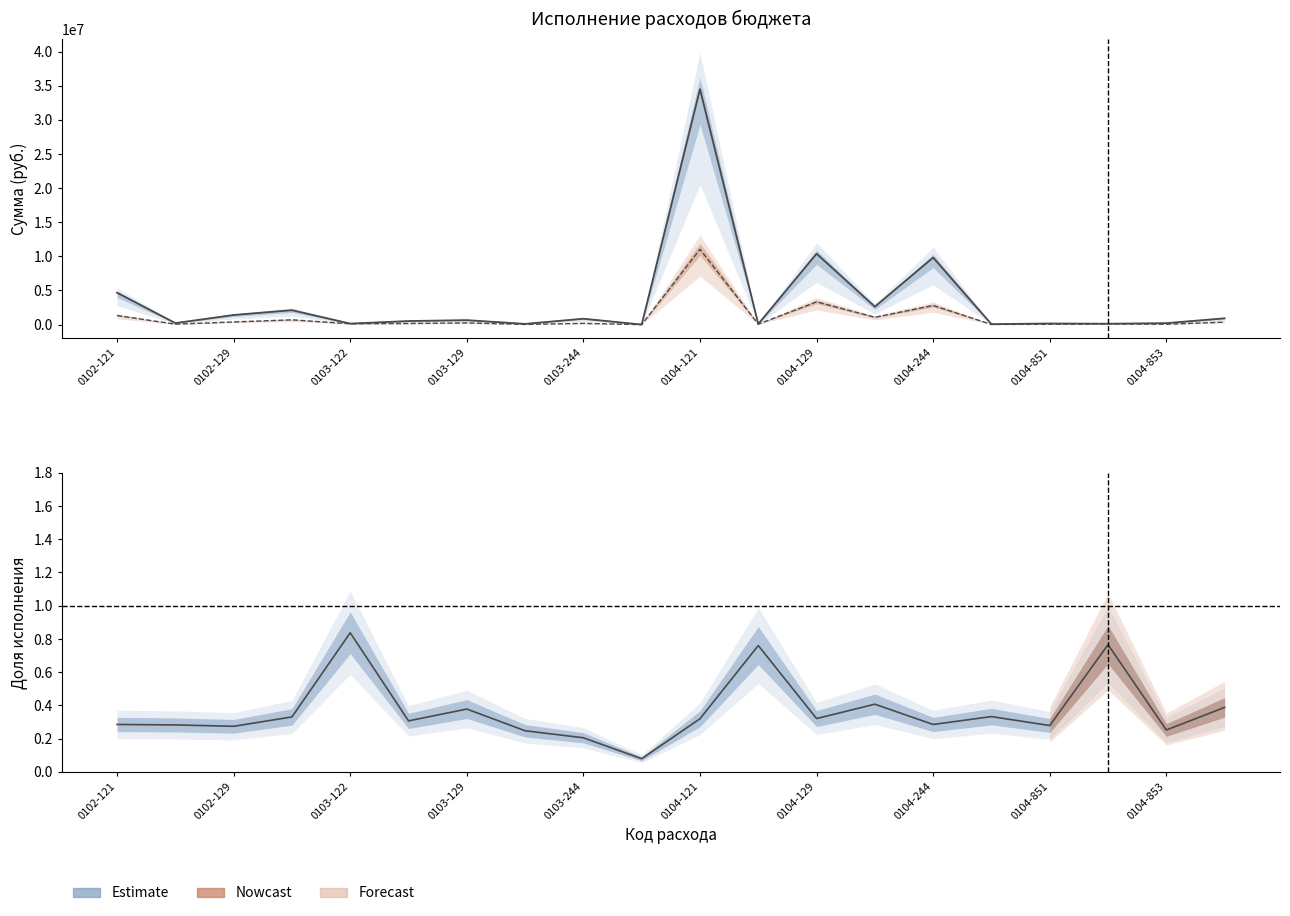

True or false: Утверждено (консолидированный бюджет) and Скорректированный бюджет субъекта cross at least once.

False